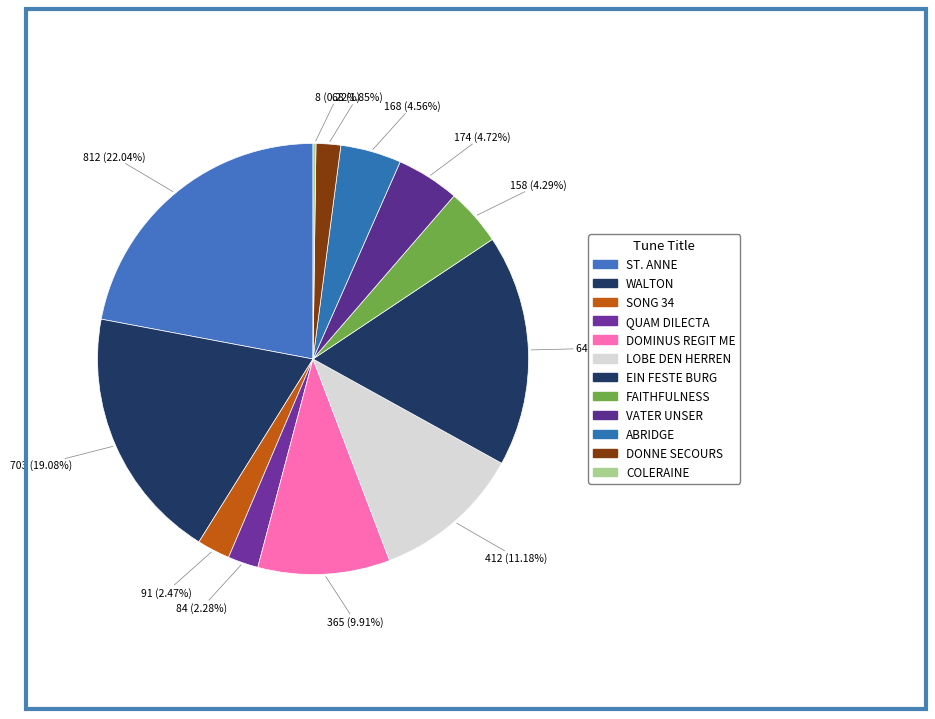

What is the total percentage of VATER UNSER and COLERAINE?

4.9%